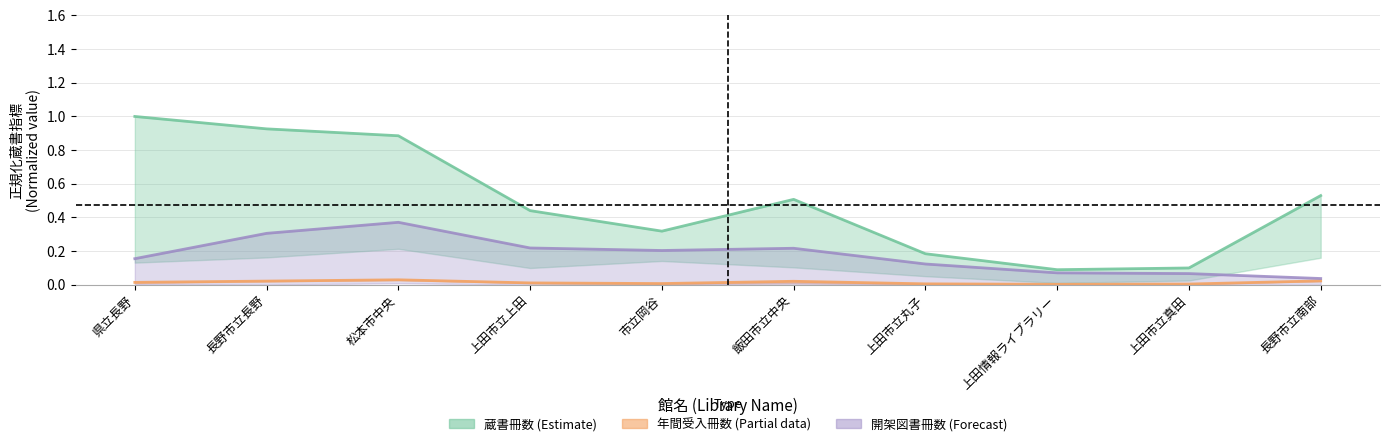

Reading left to right, extract all data points from this chart.

蔵書冊数: 県立長野=1.0	長野市立長野=0.9	松本市中央=0.9	上田市立上田=0.4	市立岡谷=0.3	飯田市立中央=0.5	上田市立丸子=0.2	上田情報ライブラリー=0.1	上田市立真田=0.1	長野市立南部=0.5
年間受入冊数: 県立長野=0.0	長野市立長野=0.0	松本市中央=0.0	上田市立上田=0.0	市立岡谷=0.0	飯田市立中央=0.0	上田市立丸子=0.0	上田情報ライブラリー=0.0	上田市立真田=0.0	長野市立南部=0.0
開架図書冊数: 県立長野=0.2	長野市立長野=0.3	松本市中央=0.4	上田市立上田=0.2	市立岡谷=0.2	飯田市立中央=0.2	上田市立丸子=0.1	上田情報ライブラリー=0.1	上田市立真田=0.1	長野市立南部=0.0